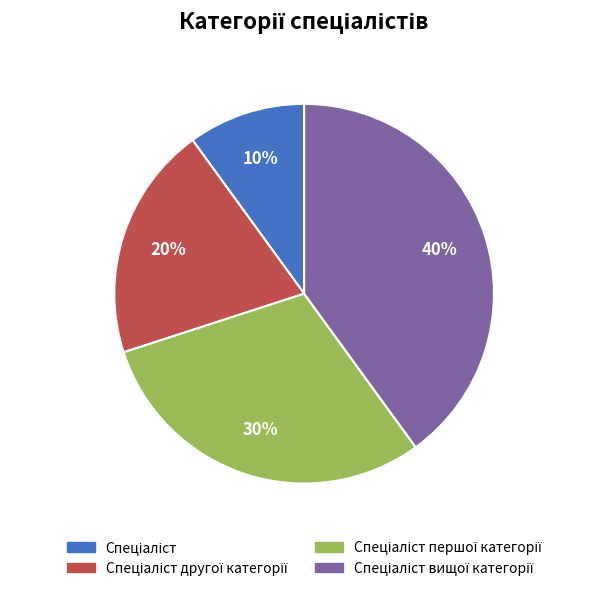

To the nearest percent, what is the difference between the largest and smallest slice percentages?

30%